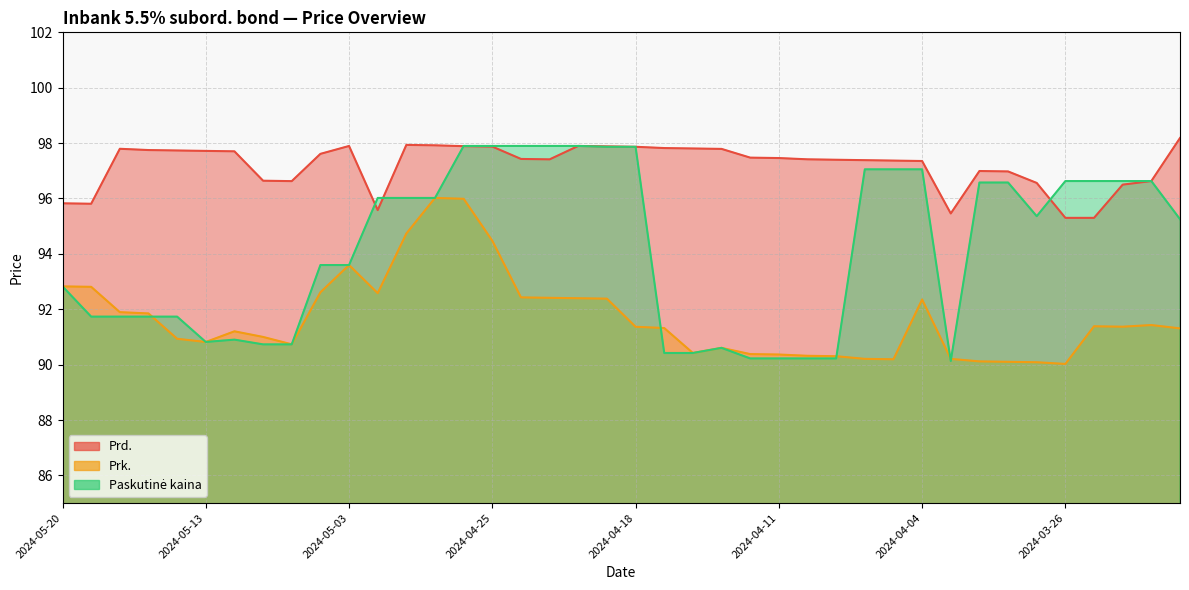

Where is Prk. nearest to the value 93?

2024-05-20